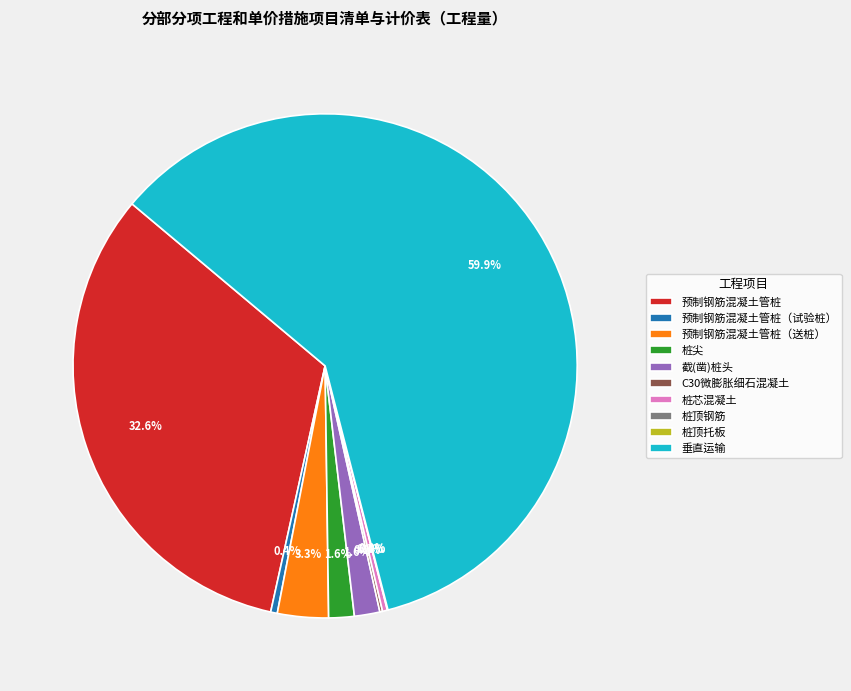

Which slice represents more than half of the pie?

垂直运输